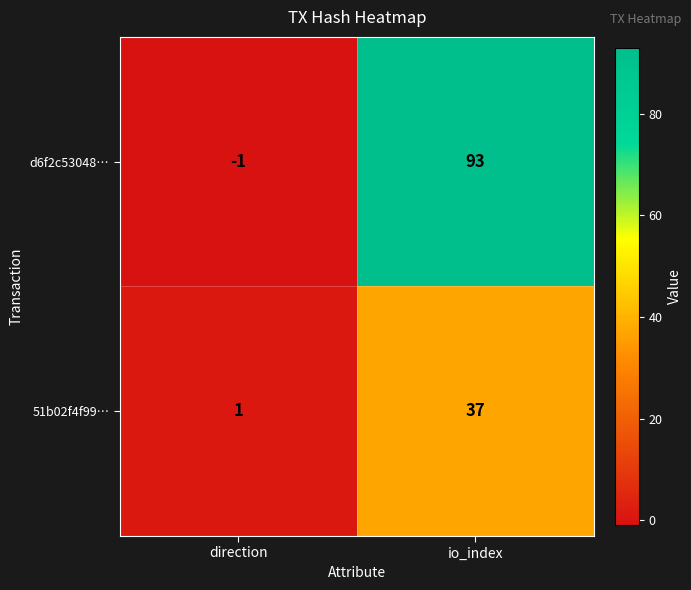

At direction, list the series in order from largest to smallest.

51b02f4f99…, d6f2c53048…